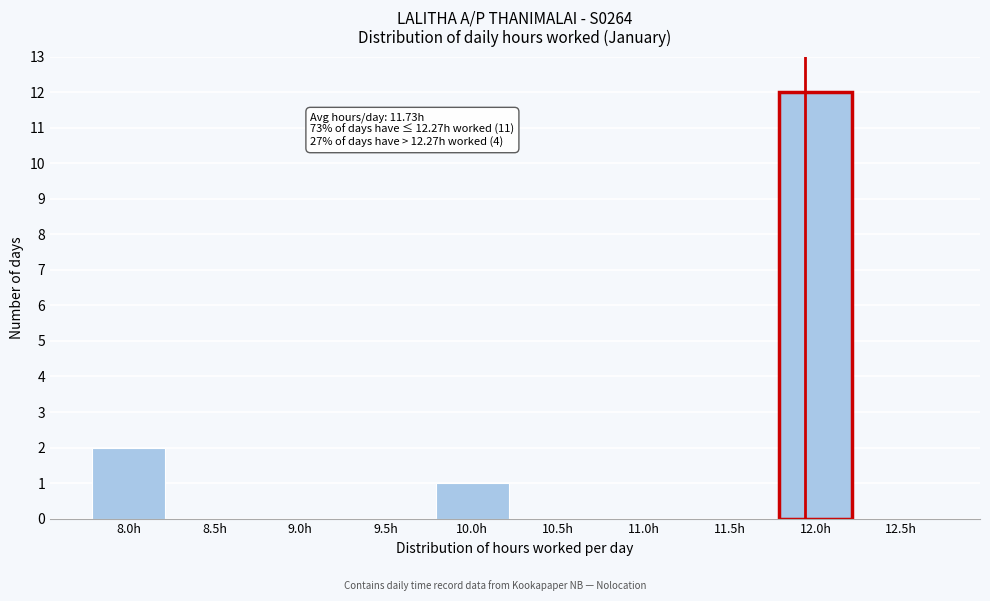

Reading right to left, extract all data points from this chart.

12.5h=0	12.0h=12	11.5h=0	11.0h=0	10.5h=0	10.0h=1	9.5h=0	9.0h=0	8.5h=0	8.0h=2